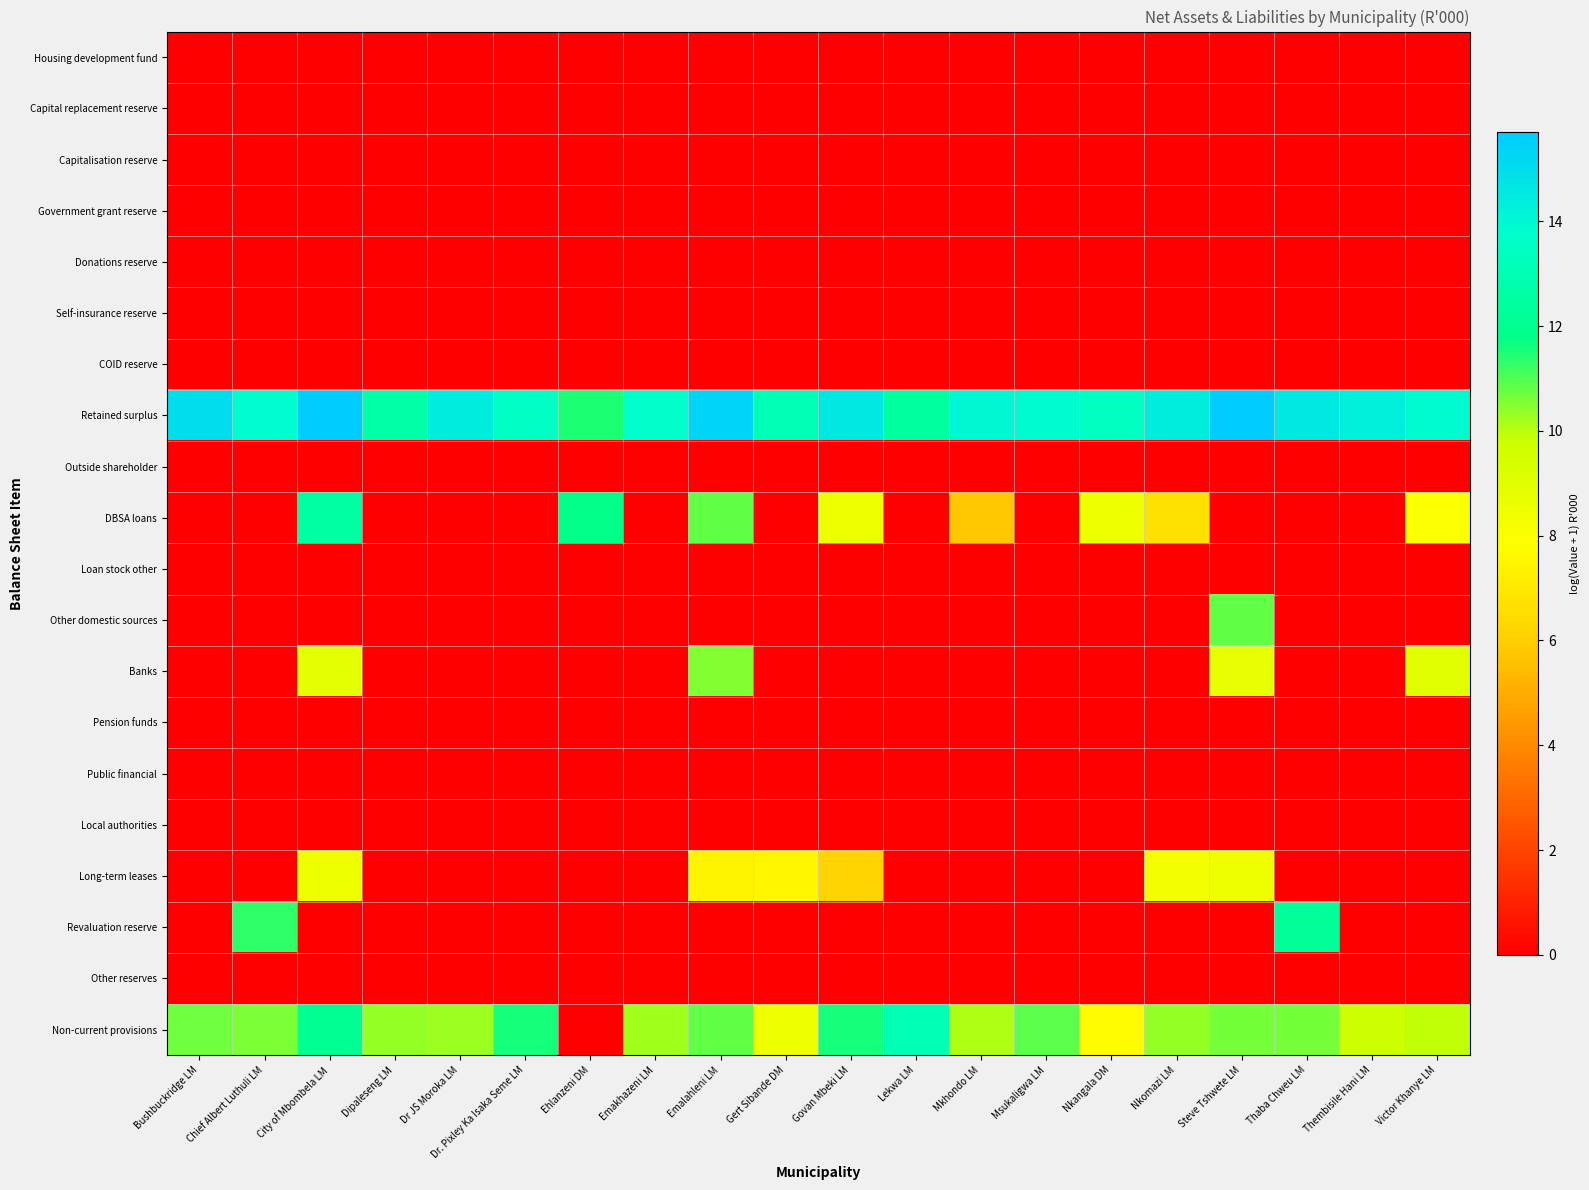

What is the difference between the highest and lowest values at Ehlanzeni DM?

11.8